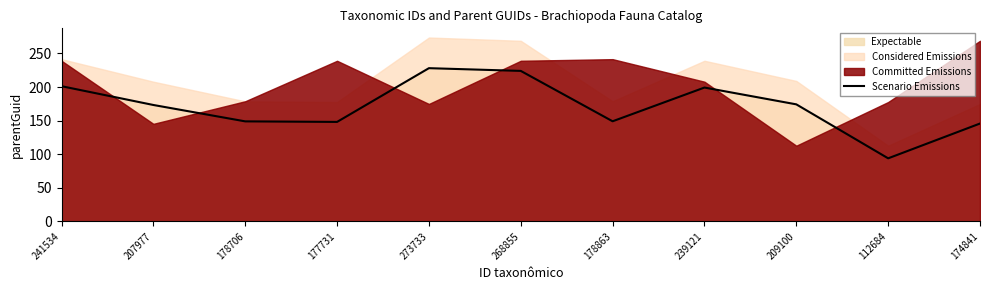

What position from the left is 178706?

3